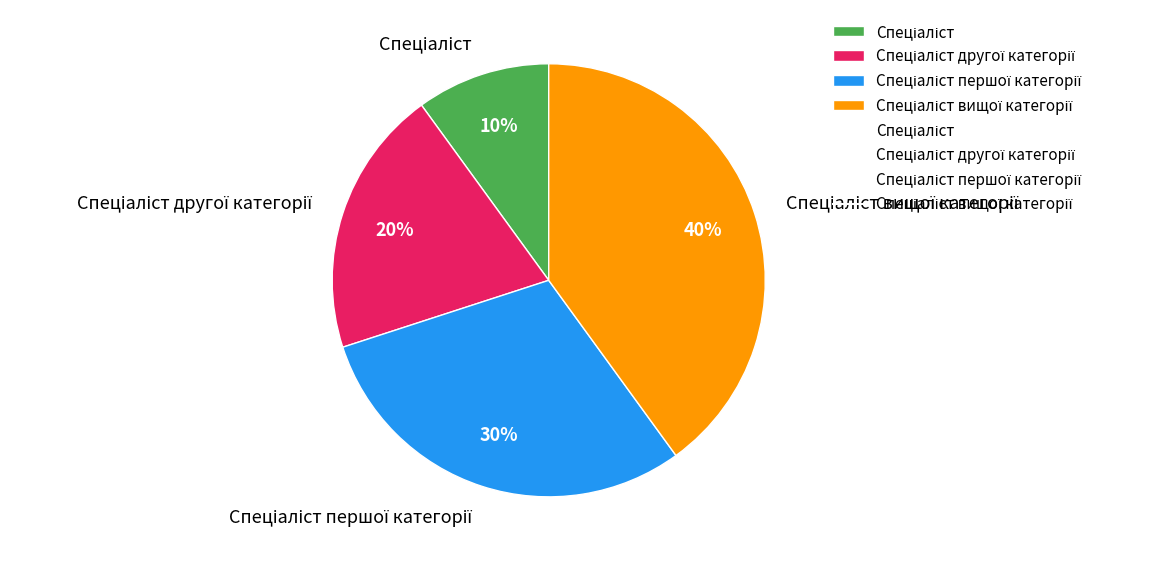

Count the number of slices in the pie.

4